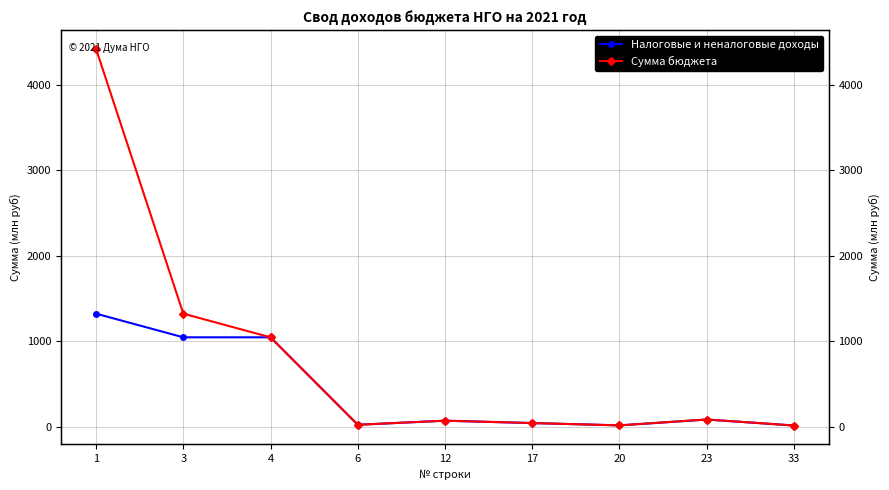

How many interior local peaks does the Налоговые и неналоговые доходы series have?

2